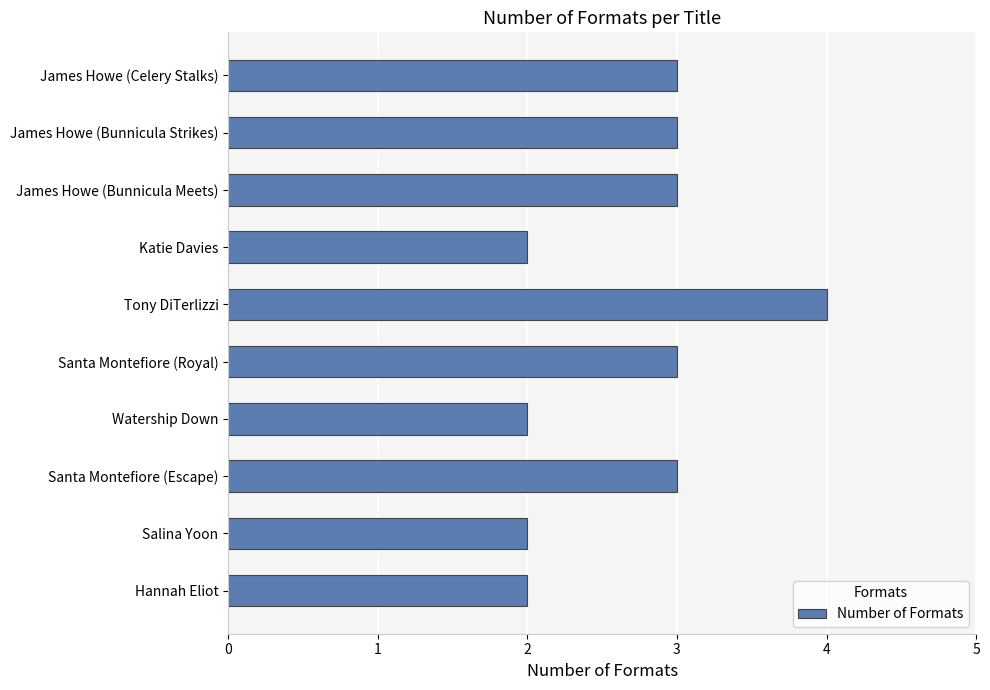

What is the average value?

3